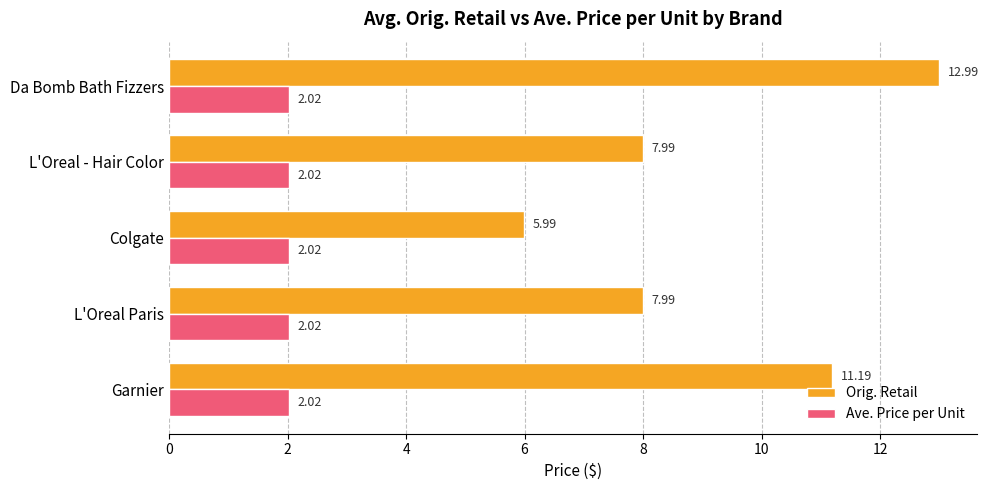

List the series in order of their peak value, lowest first.

Ave. Price per Unit, Orig. Retail